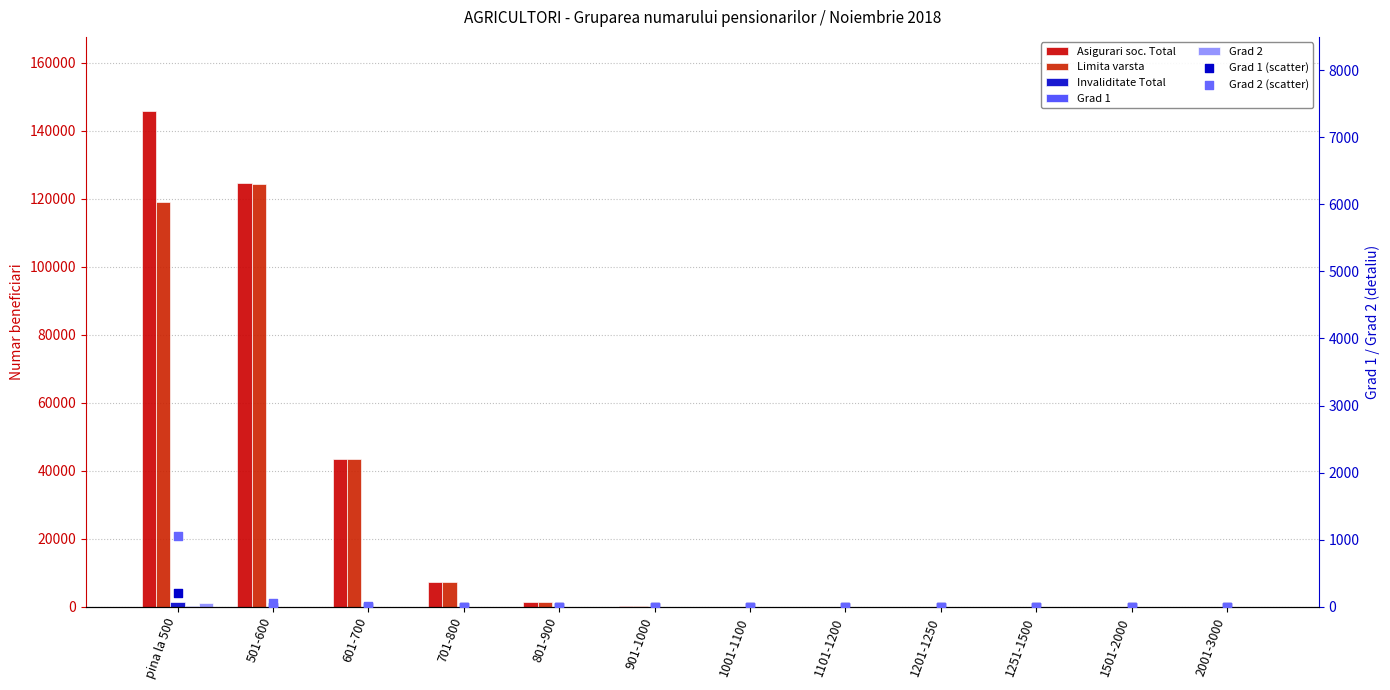

Is the value of Asigurari soc. Total at 1001-1100 greater than the value of Grad 1 at 801-900?

Yes